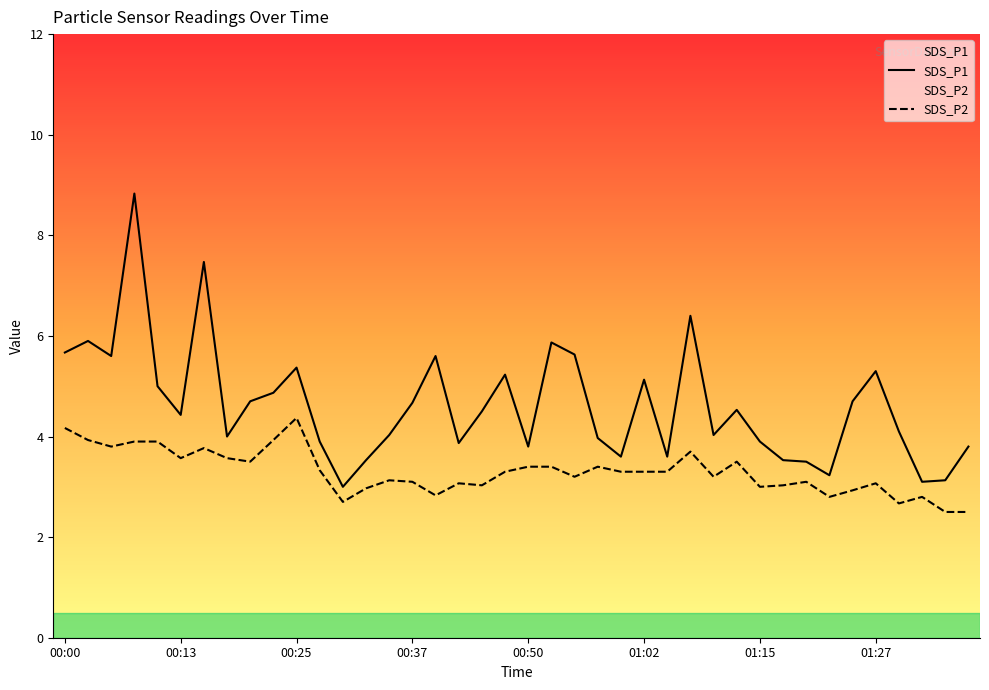

Is it true that SDS_P2 equals 3.3 at 11?

True